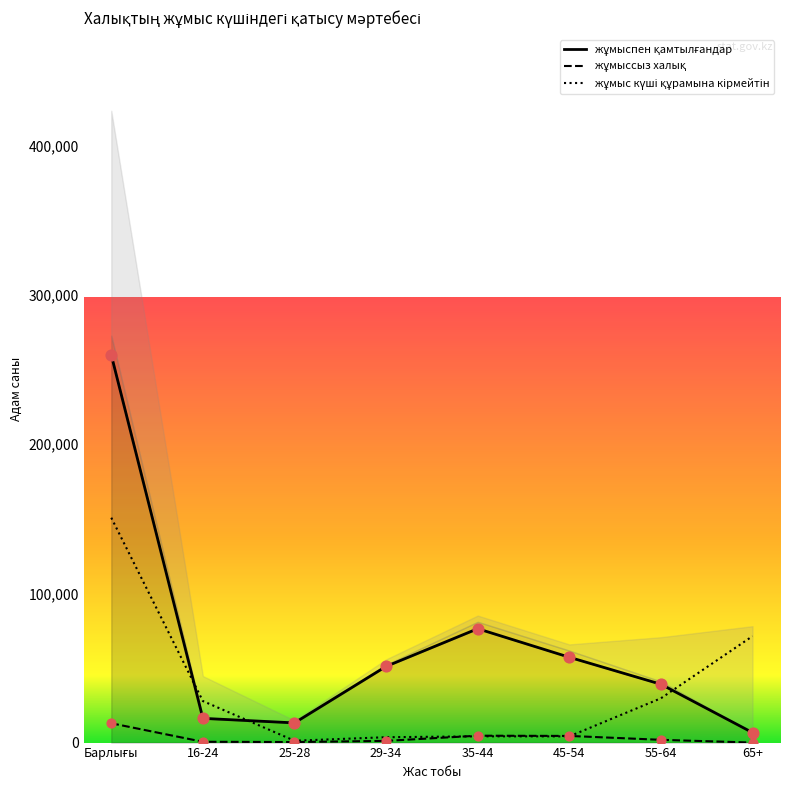

Which series reaches the maximum Y coordinate?

жұмыспен қамтылғандар